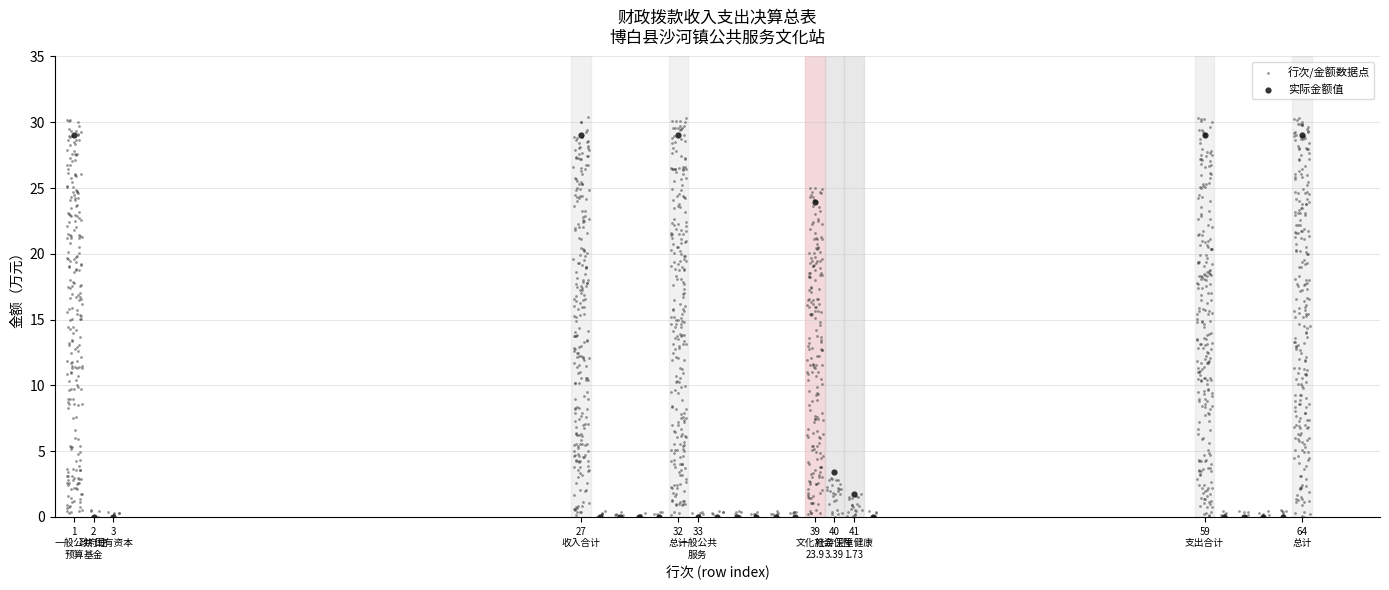

Which series has the widest spread of Y values?

行次/金额数据点